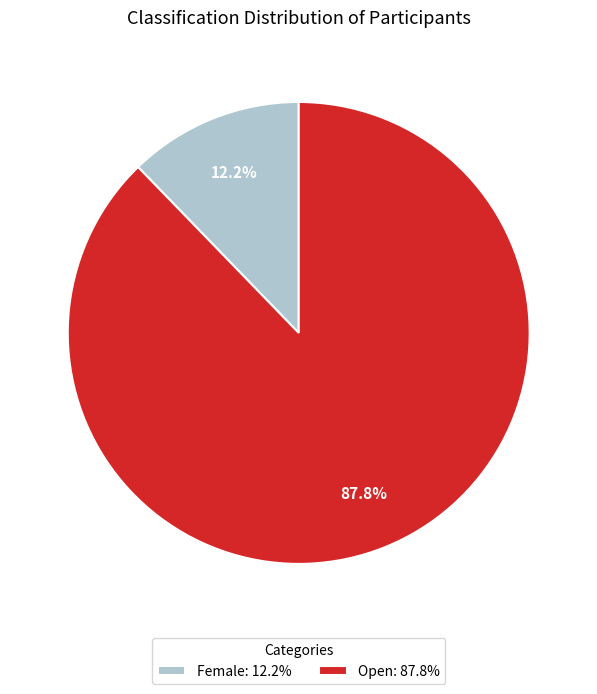

What percentage is the Female slice, to the nearest percent?

12%